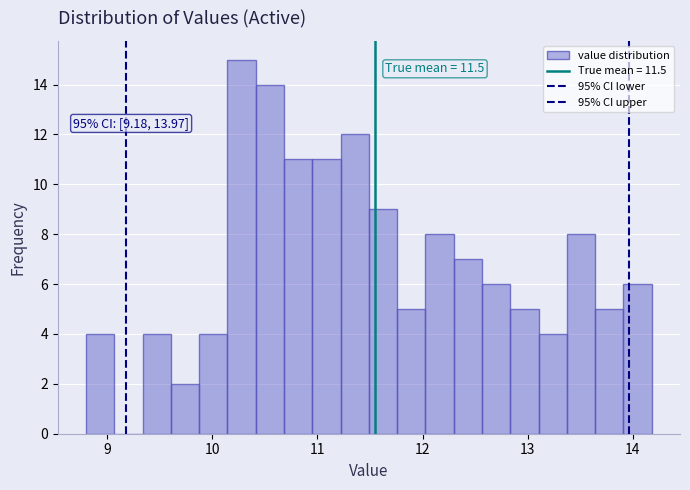

Read against the x-axis, roughly where is the centre of the tallest bar?

10.3